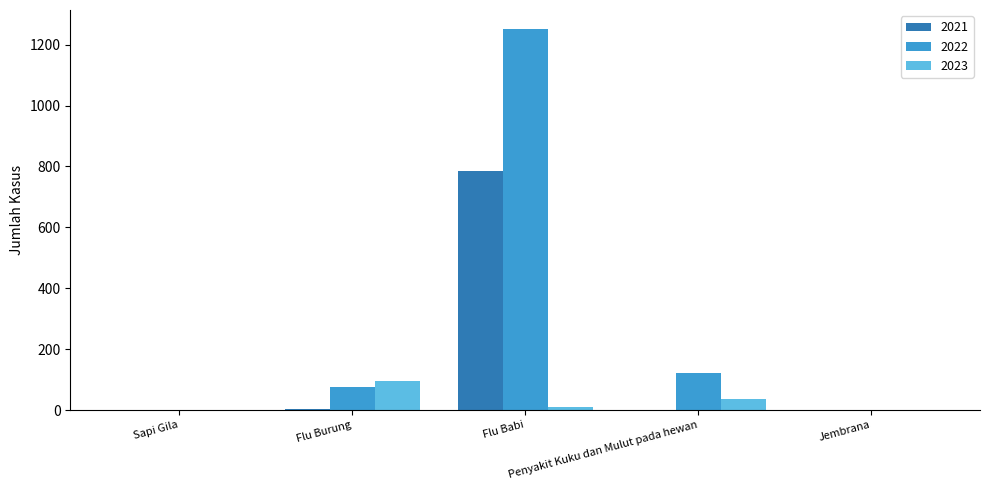

What is the maximum value for 2022?

1251